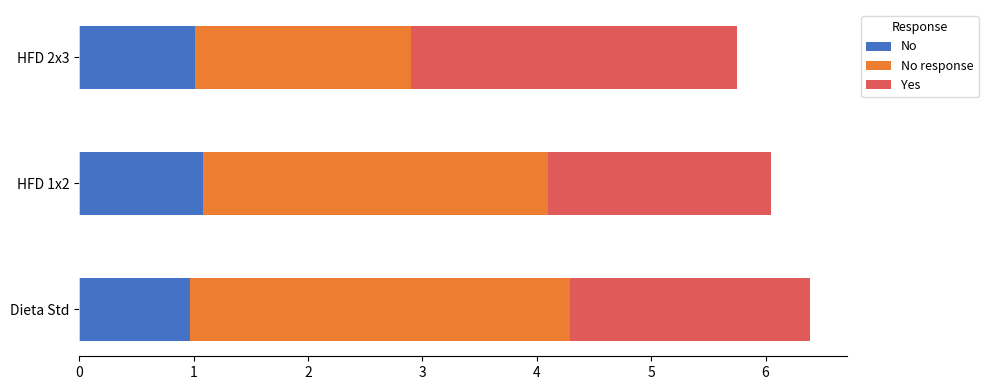

What is the total value across all series at HFD 1x2?

6.1